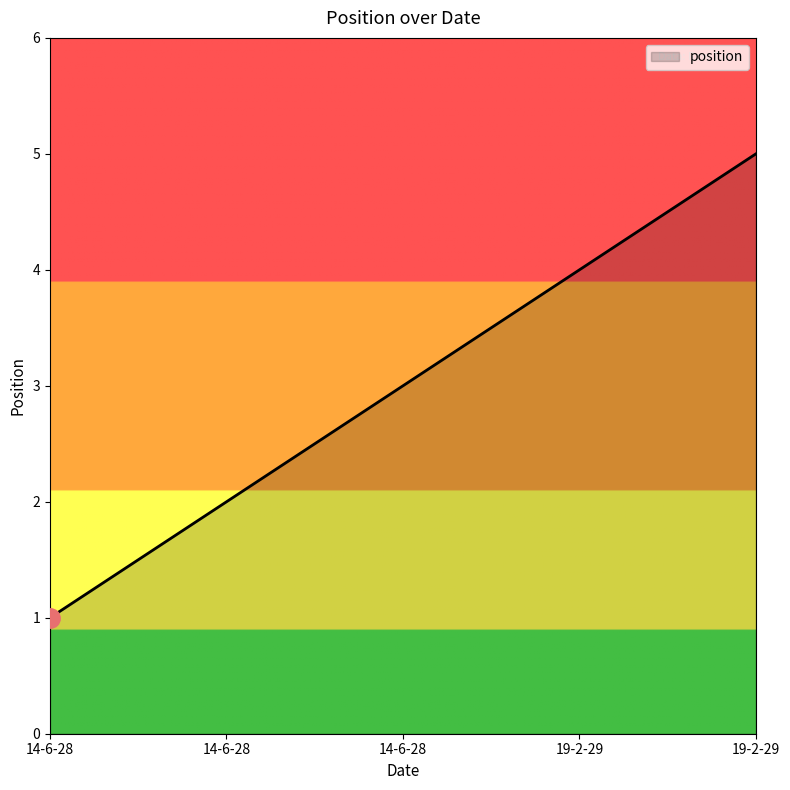

How many lines are shown in the chart?

1